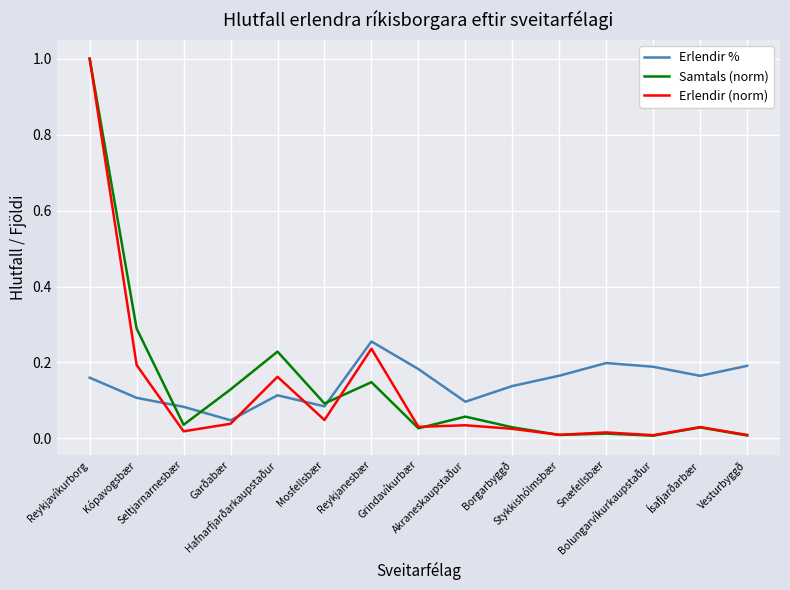

Reading left to right, transcribe all the data shown in this chart.

Erlendir %: Reykjavíkurborg=0.2	Kópavogsbær=0.1	Seltjarnarnesbær=0.1	Garðabær=0.0	Hafnarfjarðarkaupstaður=0.1	Mosfellsbær=0.1	Reykjanesbær=0.3	Grindavíkurbær=0.2	Akraneskaupstaður=0.1	Borgarbyggð=0.1	Stykkishólmsbær=0.2	Snæfellsbær=0.2	Bolungarvíkurkaupstaður=0.2	Ísafjarðarbær=0.2	Vesturbyggð=0.2
Samtals (norm): Reykjavíkurborg=1.0	Kópavogsbær=0.3	Seltjarnarnesbær=0.0	Garðabær=0.1	Hafnarfjarðarkaupstaður=0.2	Mosfellsbær=0.1	Reykjanesbær=0.1	Grindavíkurbær=0.0	Akraneskaupstaður=0.1	Borgarbyggð=0.0	Stykkishólmsbær=0.0	Snæfellsbær=0.0	Bolungarvíkurkaupstaður=0.0	Ísafjarðarbær=0.0	Vesturbyggð=0.0
Erlendir (norm): Reykjavíkurborg=1.0	Kópavogsbær=0.2	Seltjarnarnesbær=0.0	Garðabær=0.0	Hafnarfjarðarkaupstaður=0.2	Mosfellsbær=0.0	Reykjanesbær=0.2	Grindavíkurbær=0.0	Akraneskaupstaður=0.0	Borgarbyggð=0.0	Stykkishólmsbær=0.0	Snæfellsbær=0.0	Bolungarvíkurkaupstaður=0.0	Ísafjarðarbær=0.0	Vesturbyggð=0.0